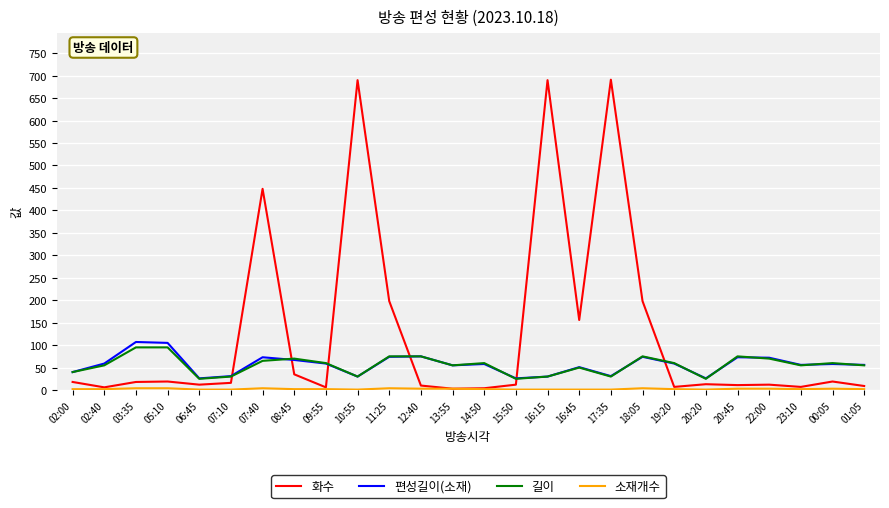

The 화수 series shows 1128 at 10:55. True or false?

False